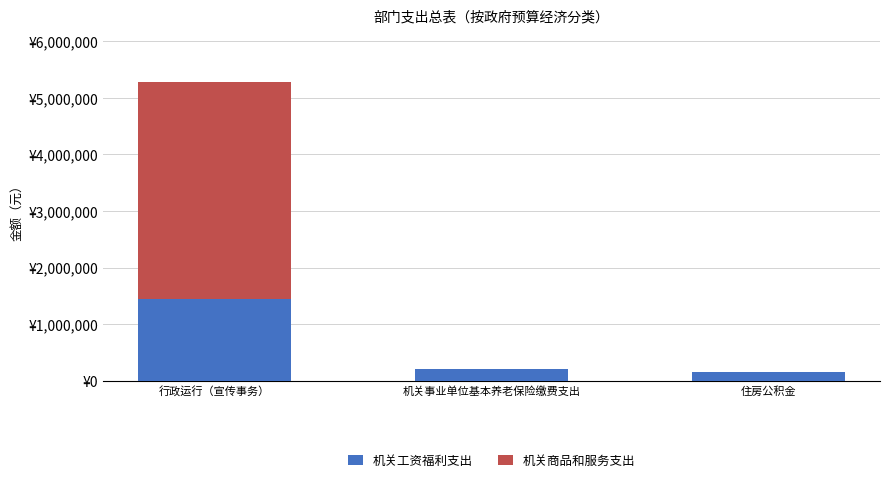

What is the difference between the maximum and minimum values in the 机关商品和服务支出 series?

3835880.0